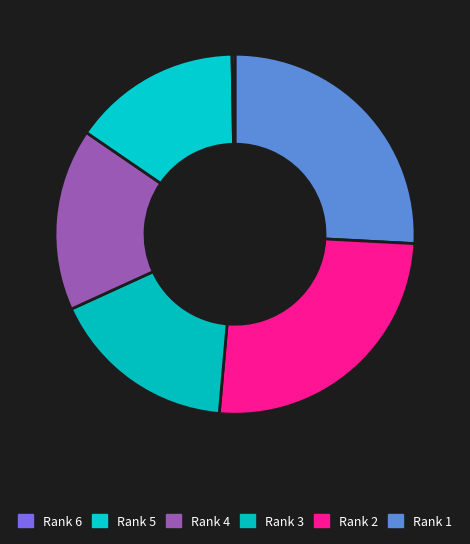

To the nearest percent, what is the average slice percentage?

17%